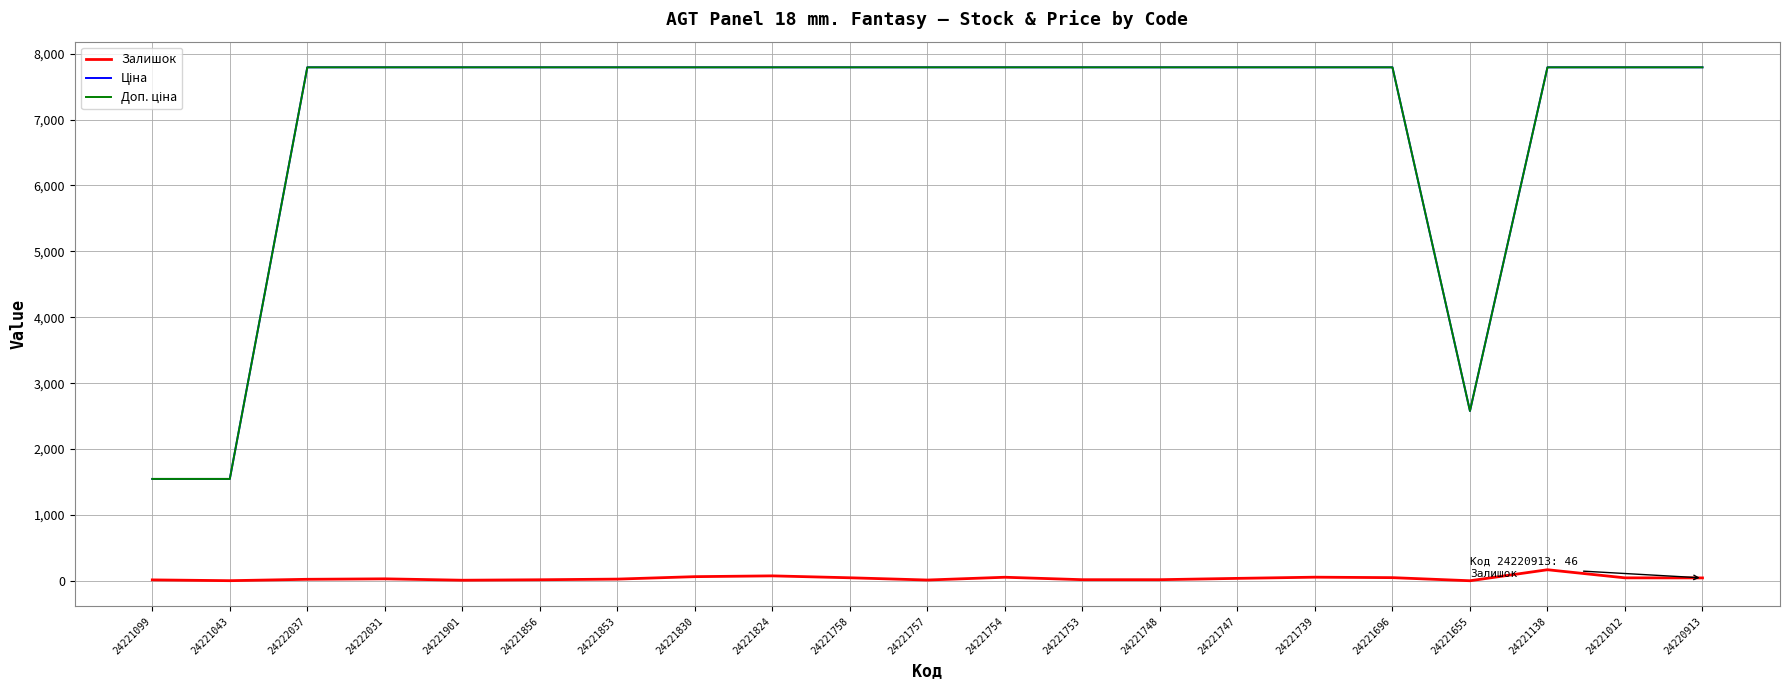

Is it true that Залишок equals 19.0 at 24221748?

True